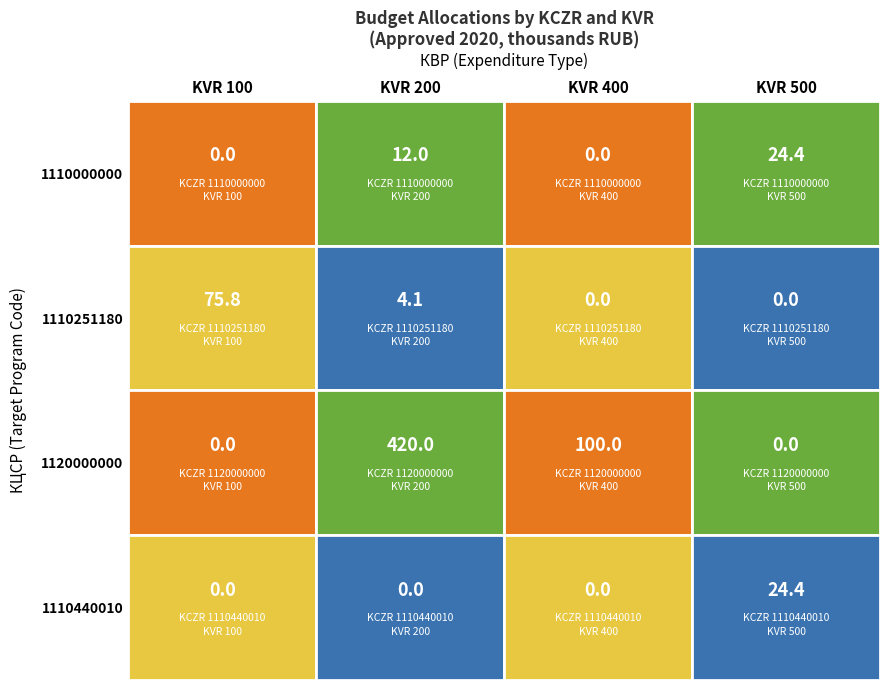

At 400, list the series in order from largest to smallest.

1120000000, 1110000000, 1110251180, 1110440010